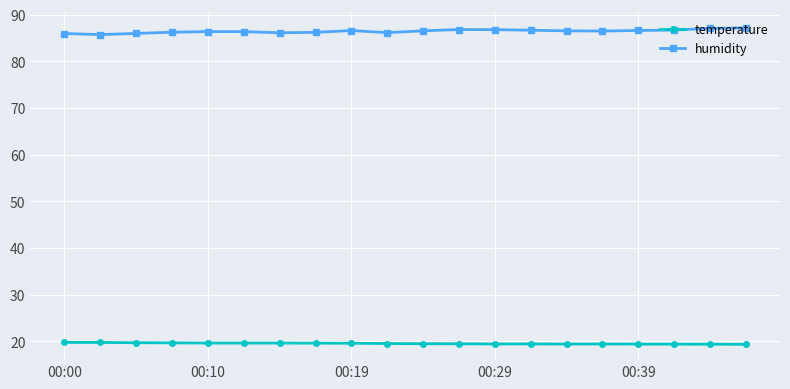

True or false: temperature and humidity intersect in this chart.

False